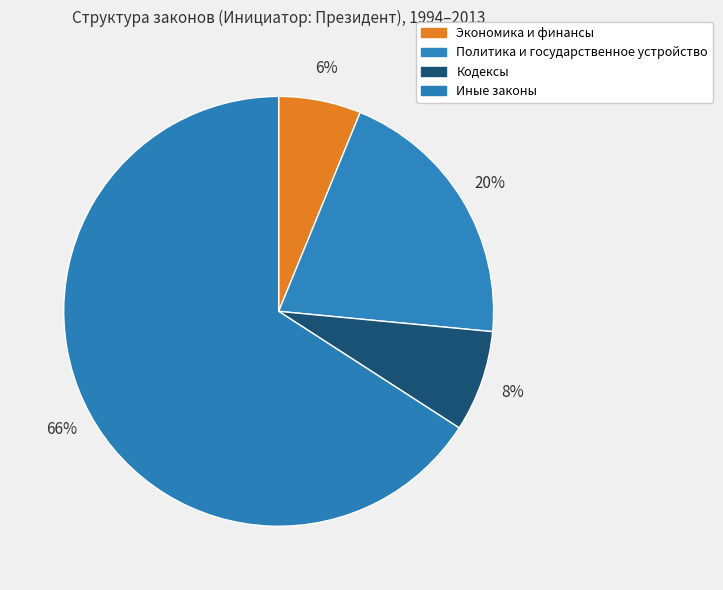

How many segments does this pie chart have?

4